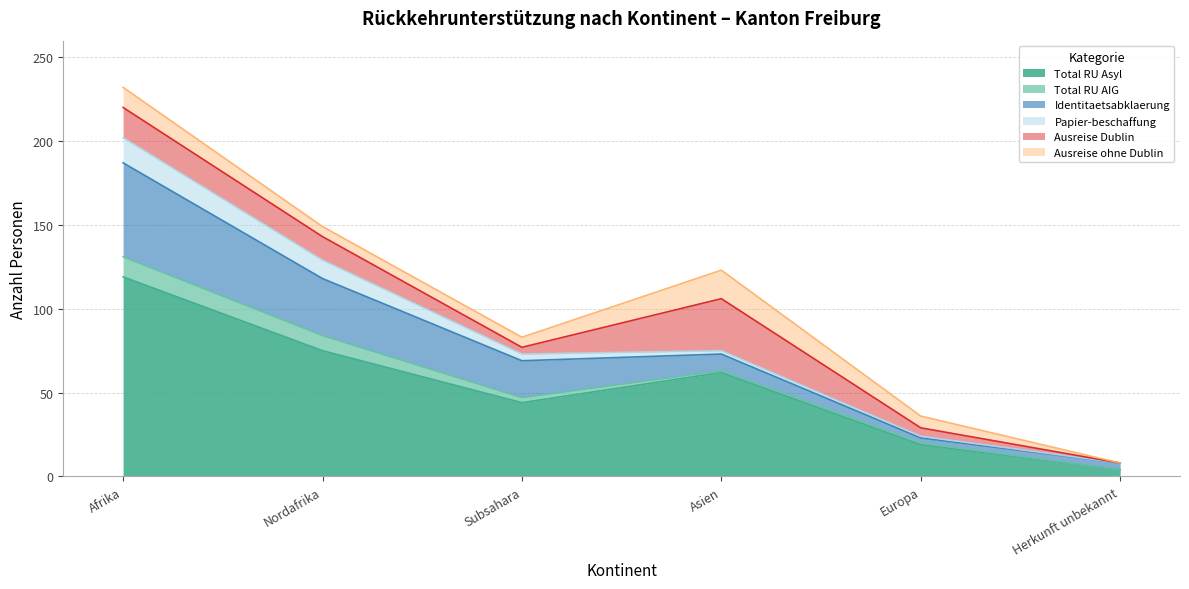

True or false: Papier-beschaffung has a value of 4 at Subsahara.

True